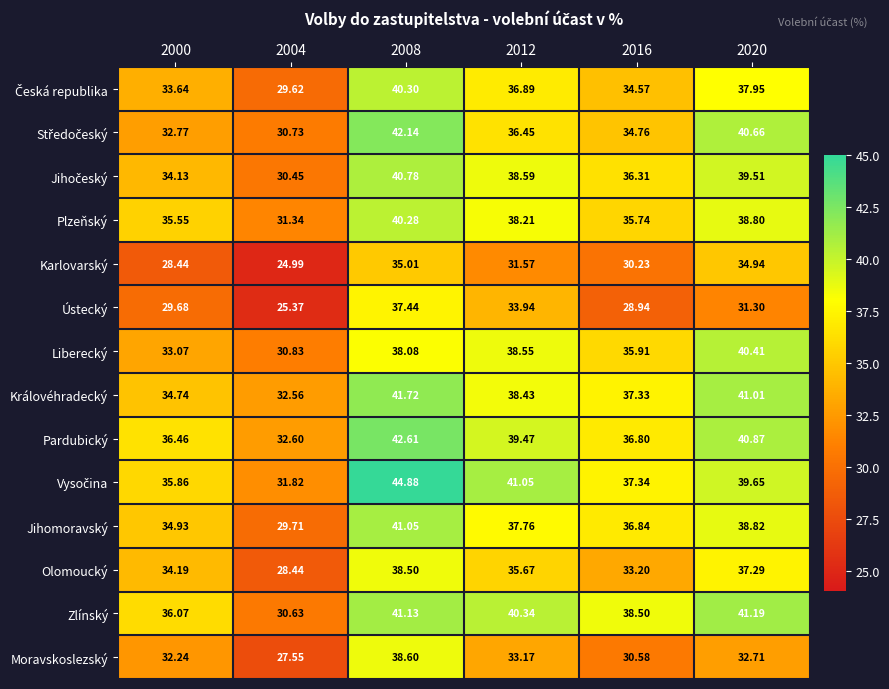

Is the value of Zlínský at 2000 greater than the value of Karlovarský at 2004?

Yes